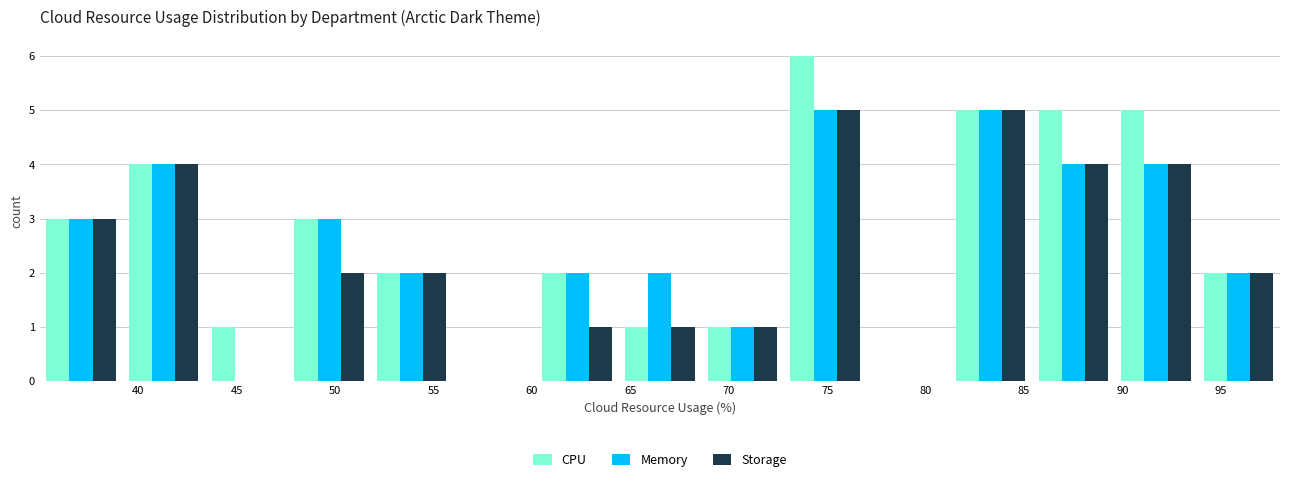

In the CPU series, which range on the x-axis has the tallest bar?

72.8 to 77.0